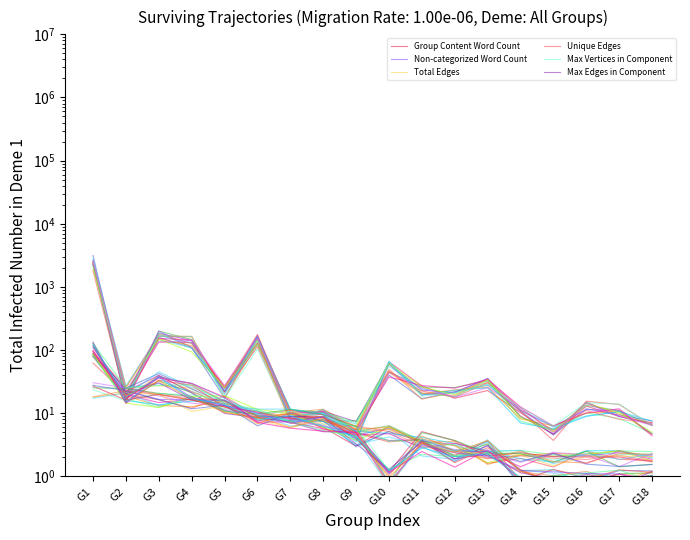

List the labels in order of Unique Edges value, smallest first.

G15, G13, G18, G17, G14, G16, G12, G10, G11, G9, G8, G6, G7, G4, G3, G5, G2, G1